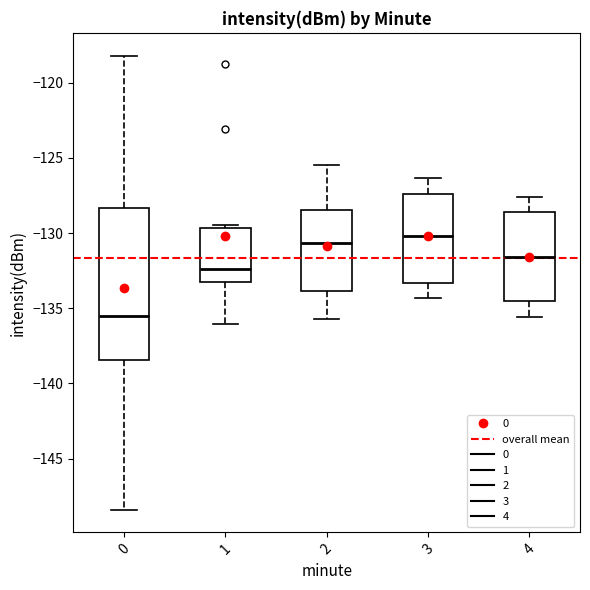

Where is the lower edge of the box at x = 1 on the y-axis? The values are not printed on the chart, so give them approximately, as read against the axis.

-133.0